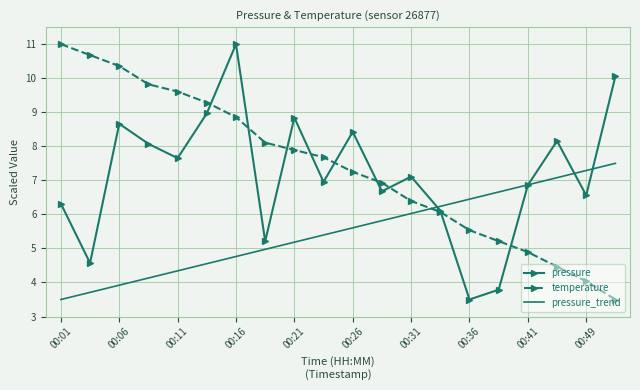

True or false: temperature and pressure_trend cross at least once.

True